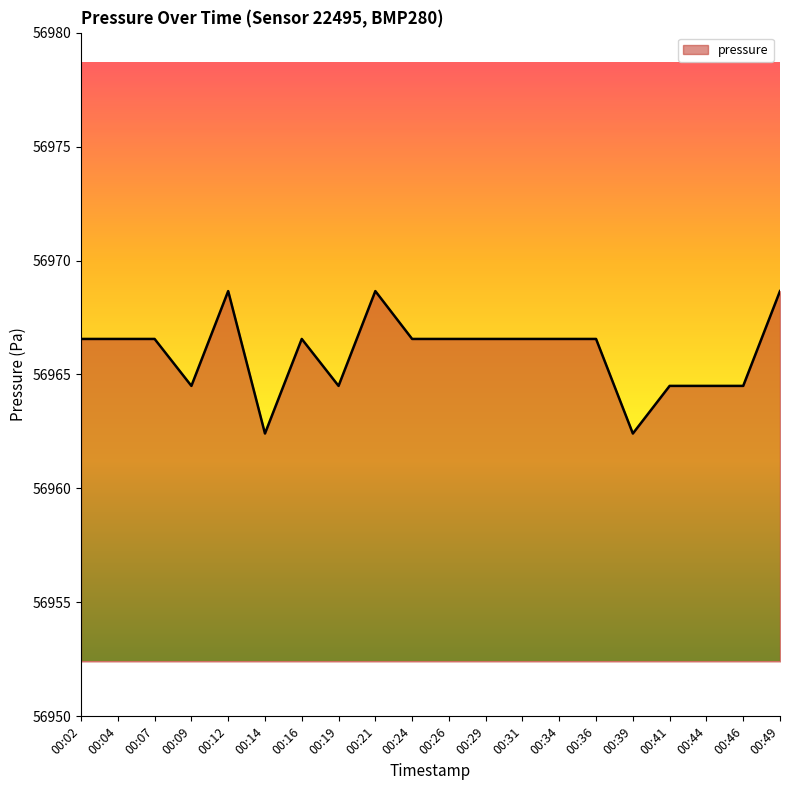

Reading left to right, what are all the values shown in this chart?

00:02=56966.6	00:04=56966.6	00:07=56966.6	00:09=56964.5	00:12=56968.7	00:14=56962.4	00:16=56966.6	00:19=56964.5	00:21=56968.7	00:24=56966.6	00:26=56966.6	00:29=56966.6	00:31=56966.6	00:34=56966.6	00:36=56966.6	00:39=56962.4	00:41=56964.5	00:44=56964.5	00:46=56964.5	00:49=56968.7